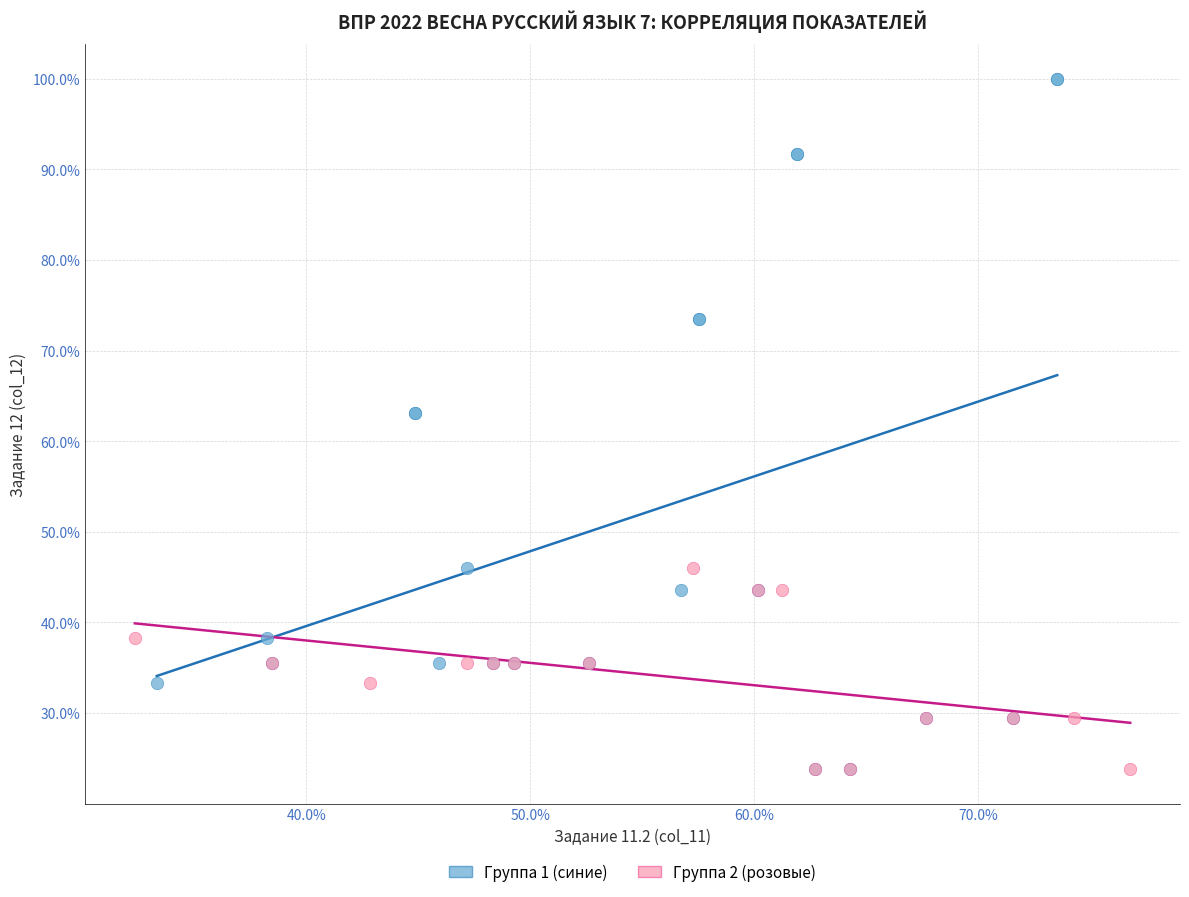

Which series contains the highest Y value?

Группа 1 (синие)